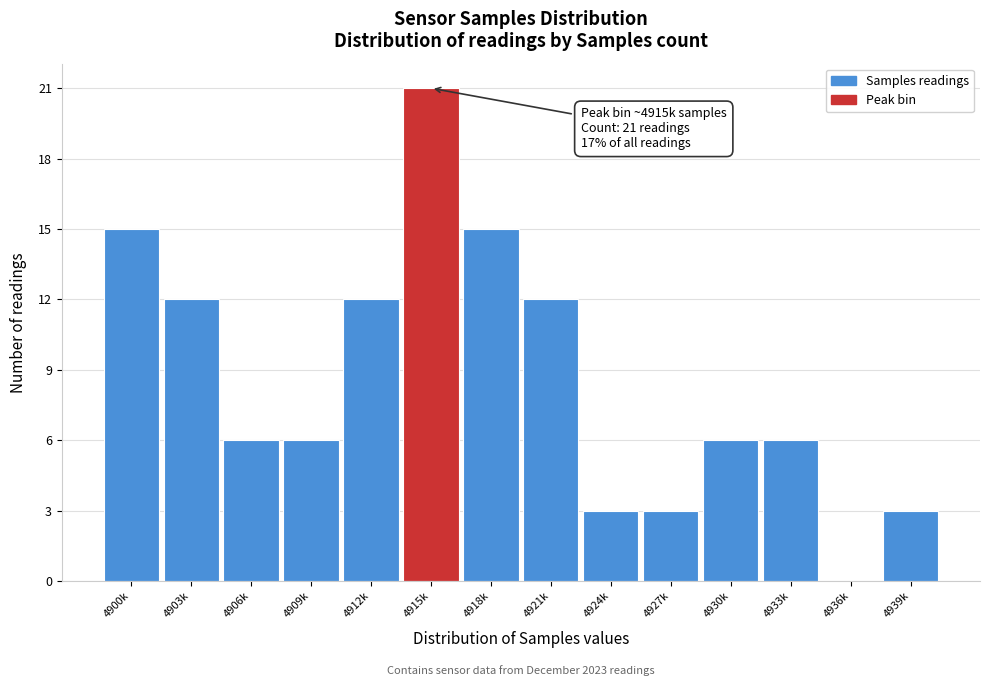

Reading left to right, list all the values displayed in this chart.

4900k=15	4903k=12	4906k=6	4909k=6	4912k=12	4915k=21	4918k=15	4921k=12	4924k=3	4927k=3	4930k=6	4933k=6	4936k=0	4939k=3